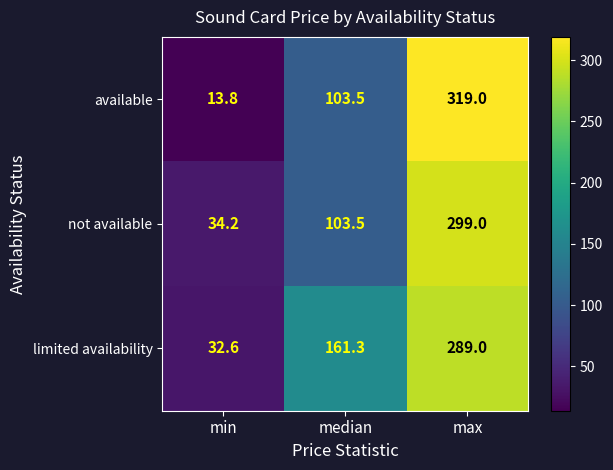

Which series has the largest range (max minus min)?

available